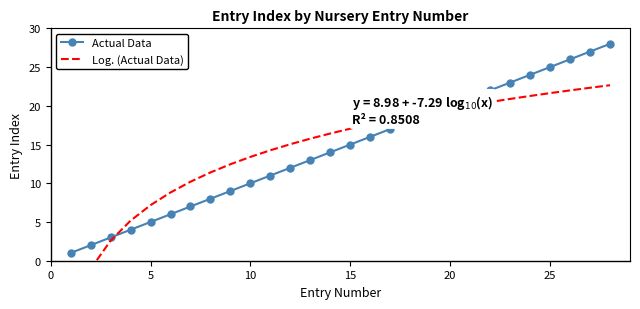

True or false: Actual Data has more than 0 points higher than both neighbors.

False